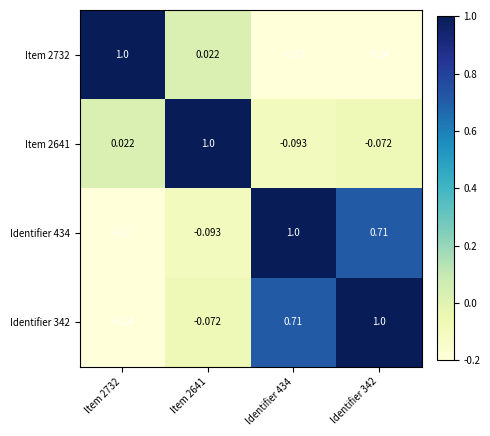

How many distinct data groups are displayed?

4